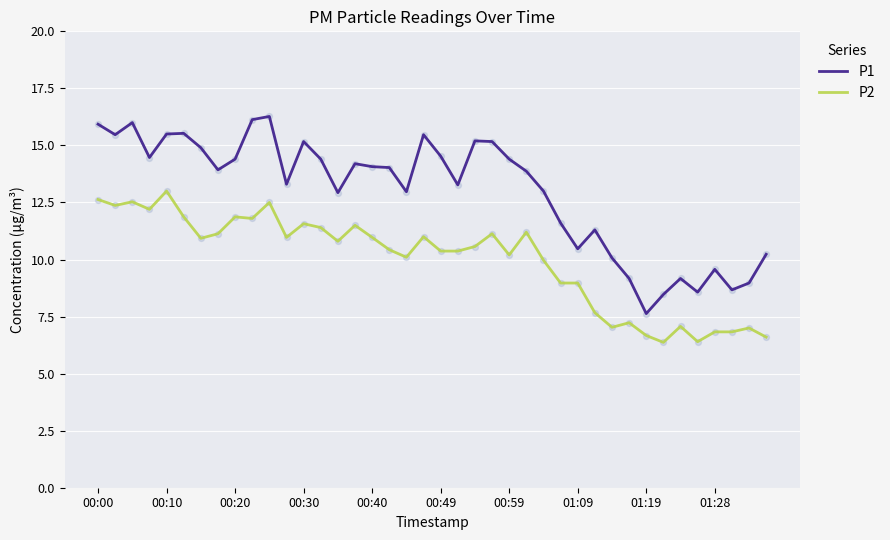

Which series has the largest total across all categories?

P1